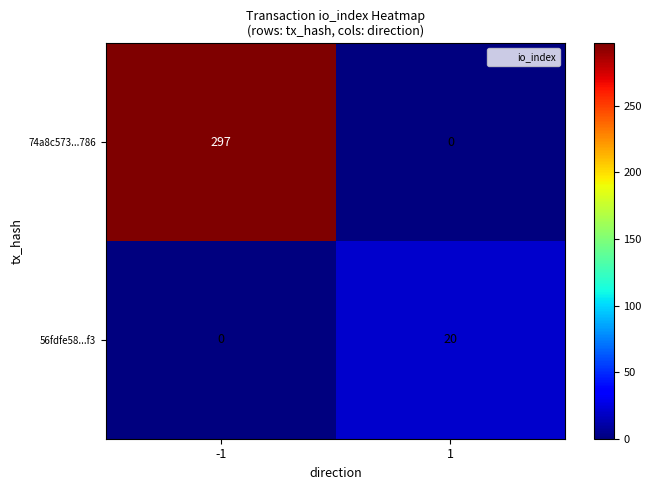

Rank the series by their average value, from lowest to highest.

56fdfe58...f3, 74a8c573...786